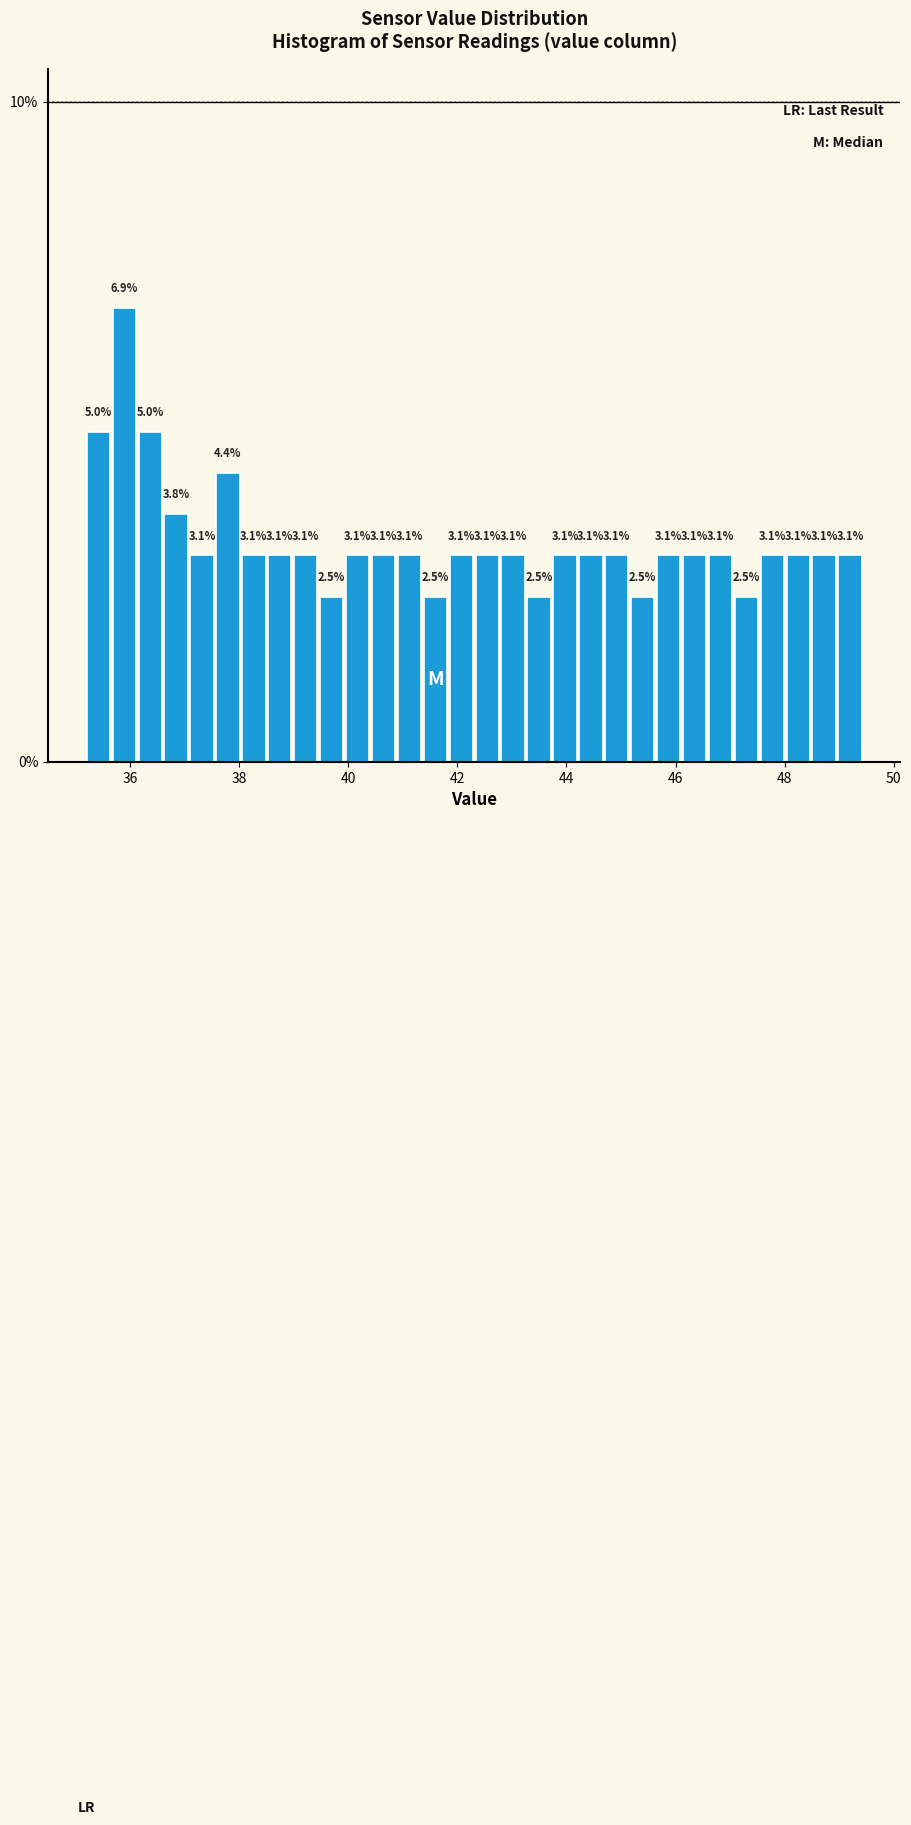

Read against the x-axis, roughly where is the centre of the tallest bar?

35.8